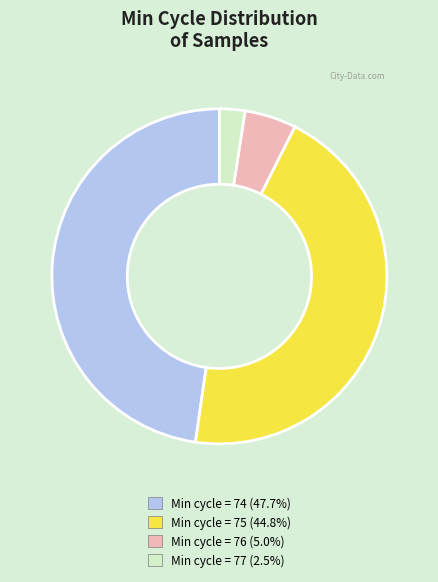

Is there any slice that represents more than half of the pie?

No